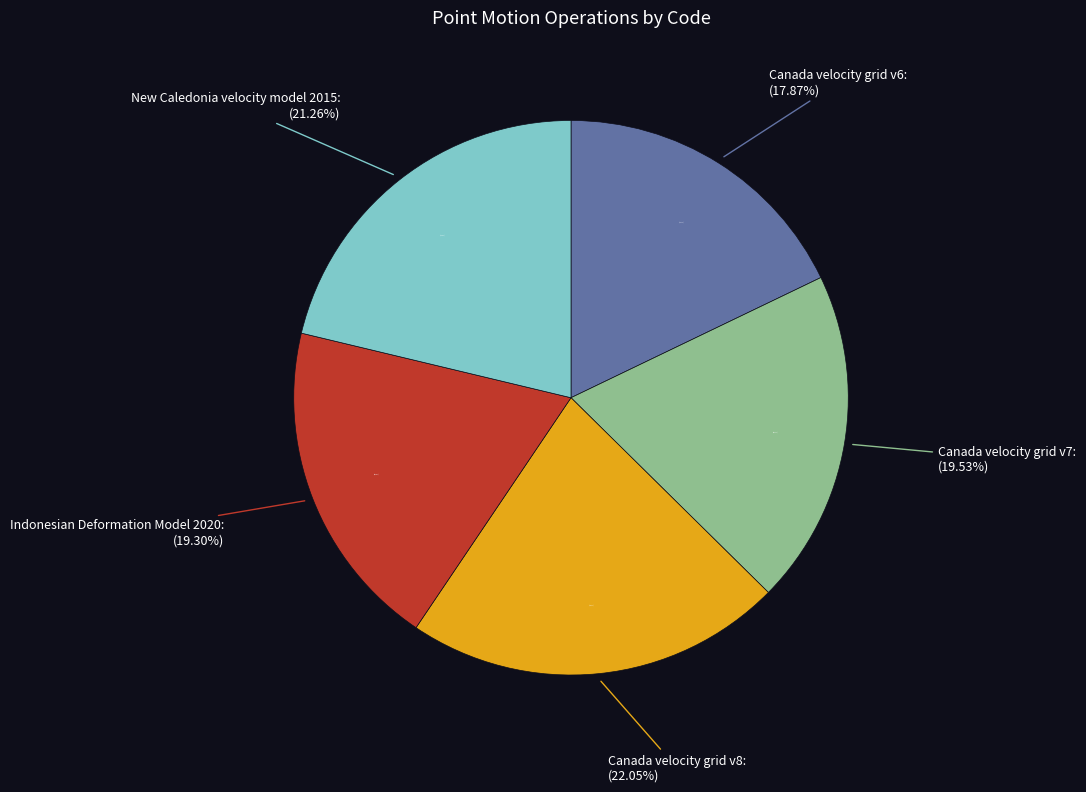

Count the number of slices in the pie.

5